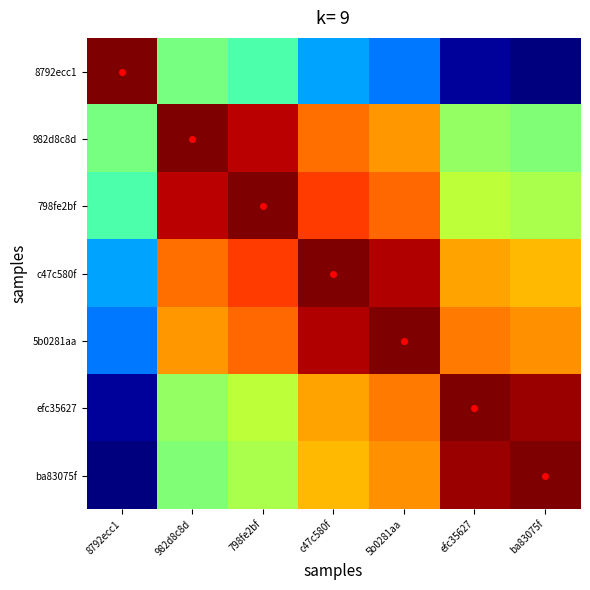

Reading left to right, what are all the values shown in this chart?

8792ecc1: 8792ecc1=11388379	982d8c8d=5639963	798fe2bf=5050961	c47c580f=3279000	5b0281aa=2778026	efc35627=273675	ba83075f=0
982d8c8d: 8792ecc1=5639963	982d8c8d=11388379	798fe2bf=10799377	c47c580f=9027416	5b0281aa=8526442	efc35627=6022091	ba83075f=5748416
798fe2bf: 8792ecc1=5050961	982d8c8d=10799377	798fe2bf=11388379	c47c580f=9616418	5b0281aa=9115444	efc35627=6611093	ba83075f=6337418
c47c580f: 8792ecc1=3279000	982d8c8d=9027416	798fe2bf=9616418	c47c580f=11388379	5b0281aa=10887405	efc35627=8383054	ba83075f=8109379
5b0281aa: 8792ecc1=2778026	982d8c8d=8526442	798fe2bf=9115444	c47c580f=10887405	5b0281aa=11388379	efc35627=8884028	ba83075f=8610353
efc35627: 8792ecc1=273675	982d8c8d=6022091	798fe2bf=6611093	c47c580f=8383054	5b0281aa=8884028	efc35627=11388379	ba83075f=11114704
ba83075f: 8792ecc1=0	982d8c8d=5748416	798fe2bf=6337418	c47c580f=8109379	5b0281aa=8610353	efc35627=11114704	ba83075f=11388379